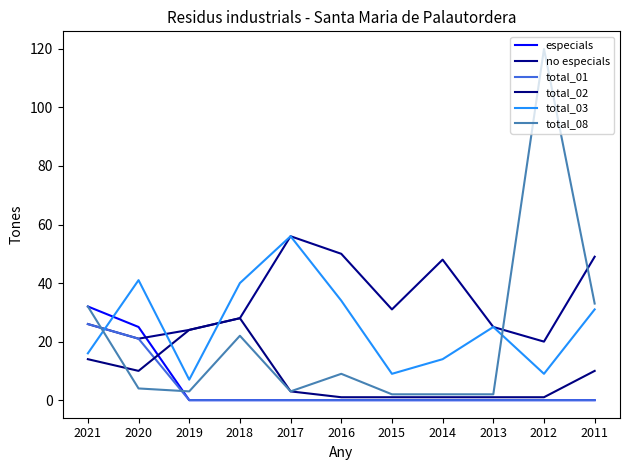

Which series changed the most between 2020 and 2019?

total_03